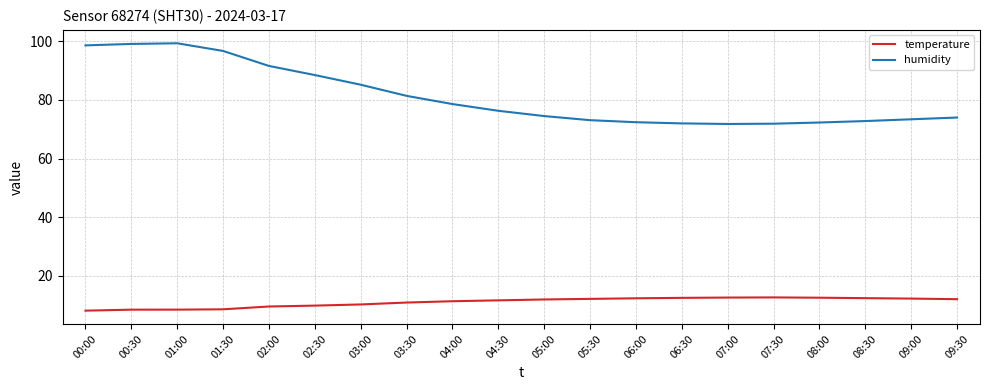

How many lines are shown in the chart?

2